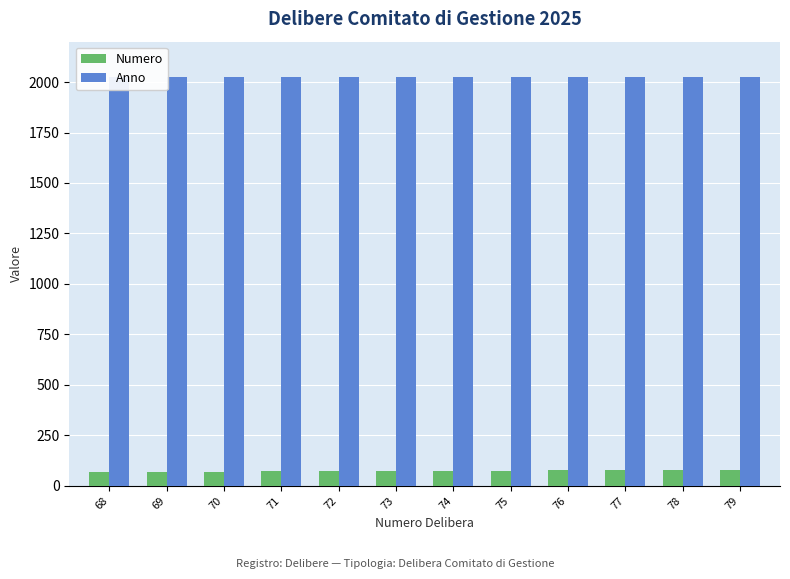

Between 71 and 77, which series saw the biggest shift?

Numero